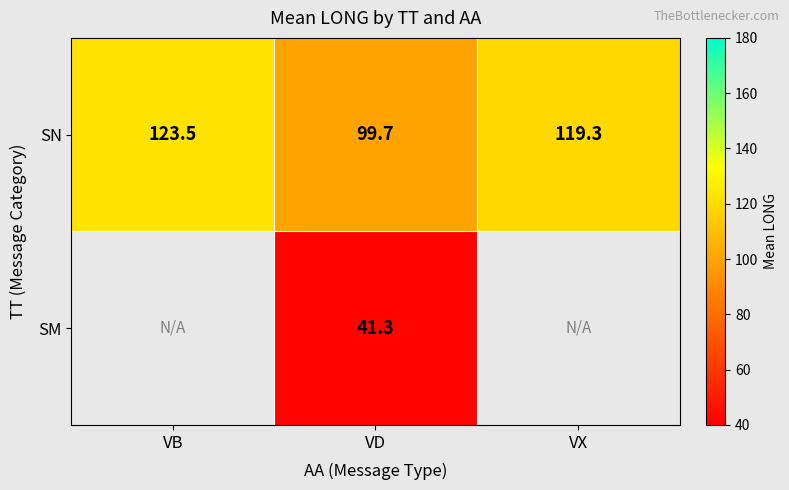

List the labels in order of SN value, largest first.

VB, VX, VD